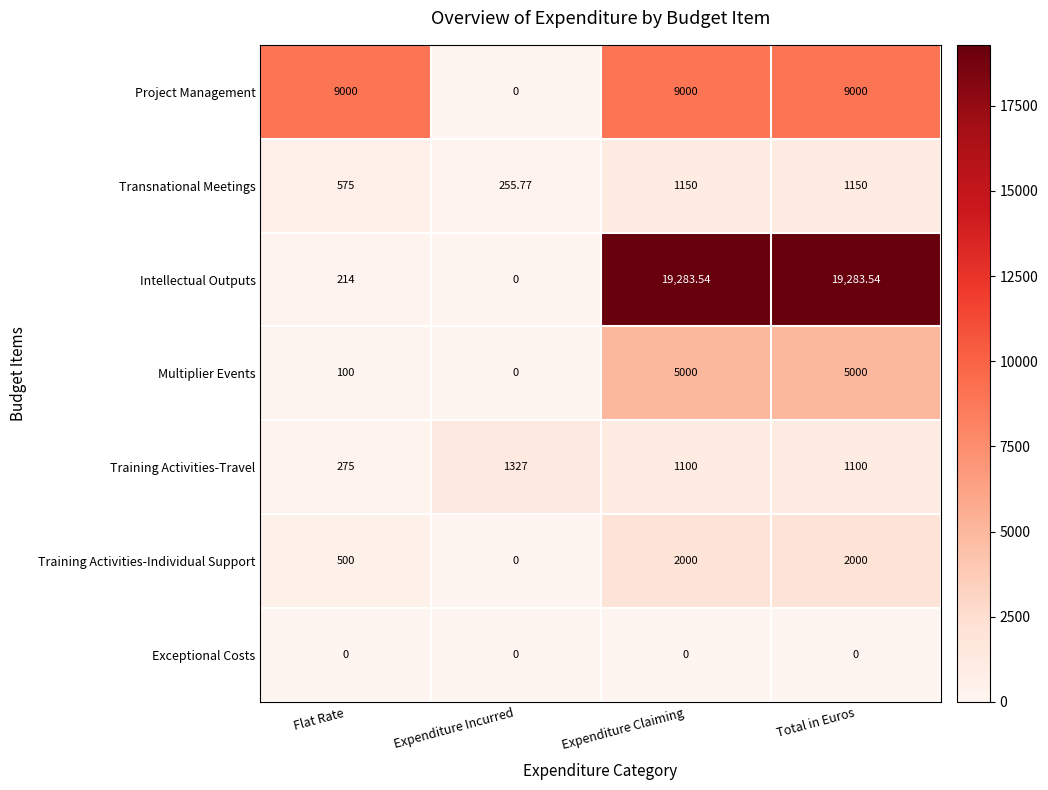

List the series in order of their peak value, lowest first.

Exceptional Costs, Transnational Meetings, Training Activities-Travel, Training Activities-Individual Support, Multiplier Events, Project Management, Intellectual Outputs